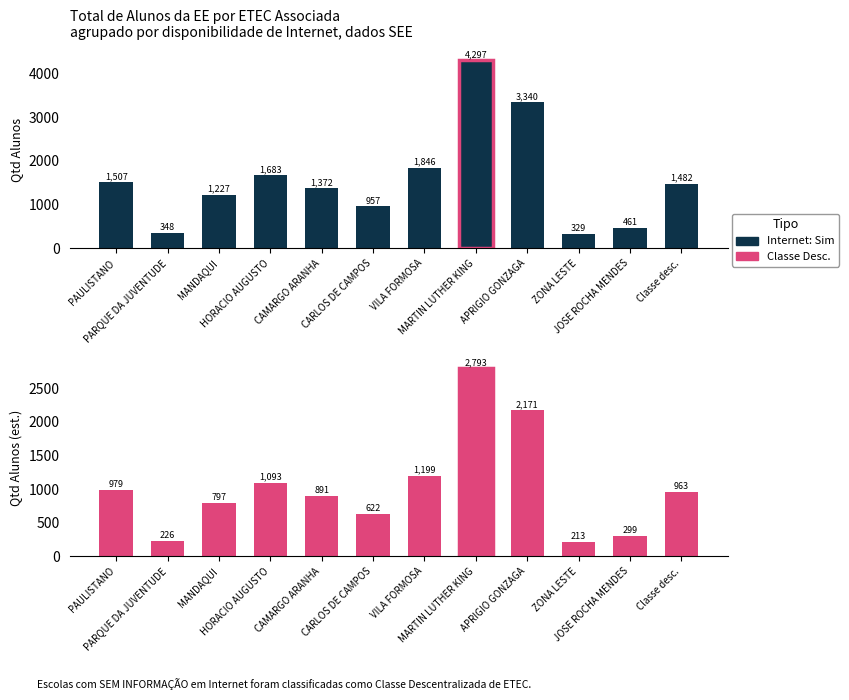

Which series has the widest spread of values?

Internet: Sim